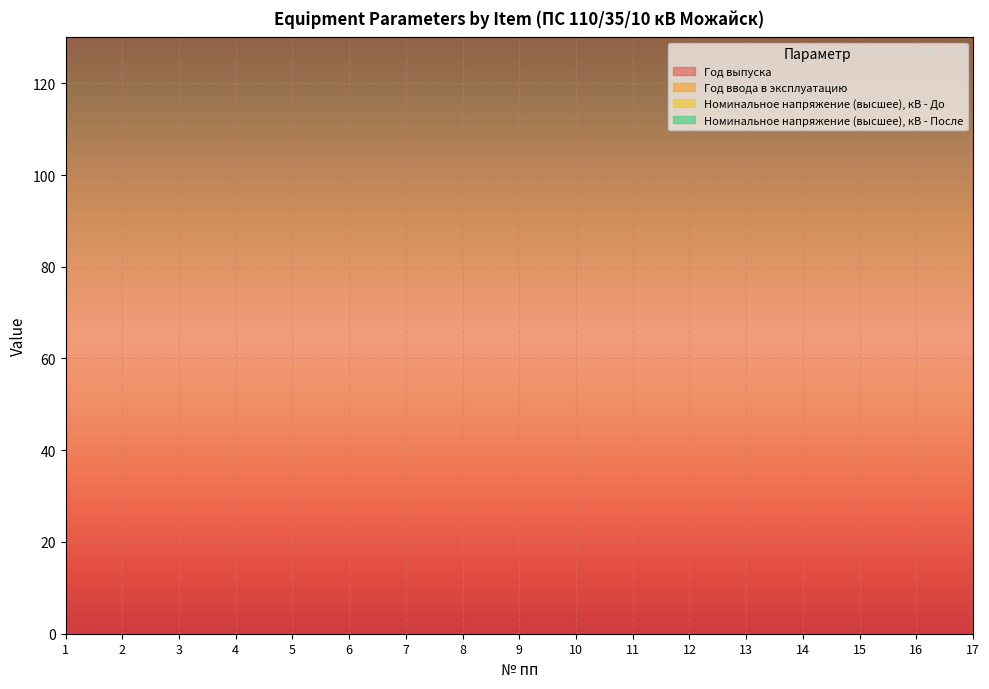

What value does the Год выпуска series have at 3, to the nearest 10?

1990